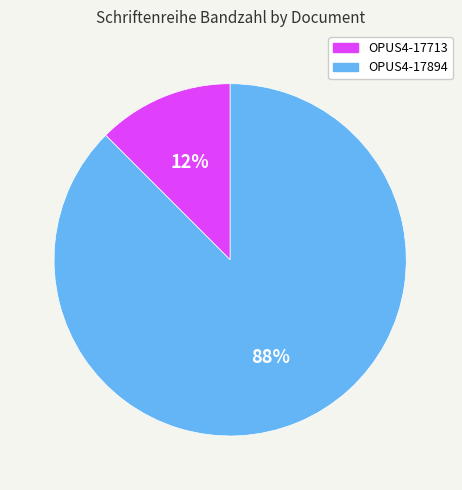

Does OPUS4-17713 account for over 50% of the chart?

No